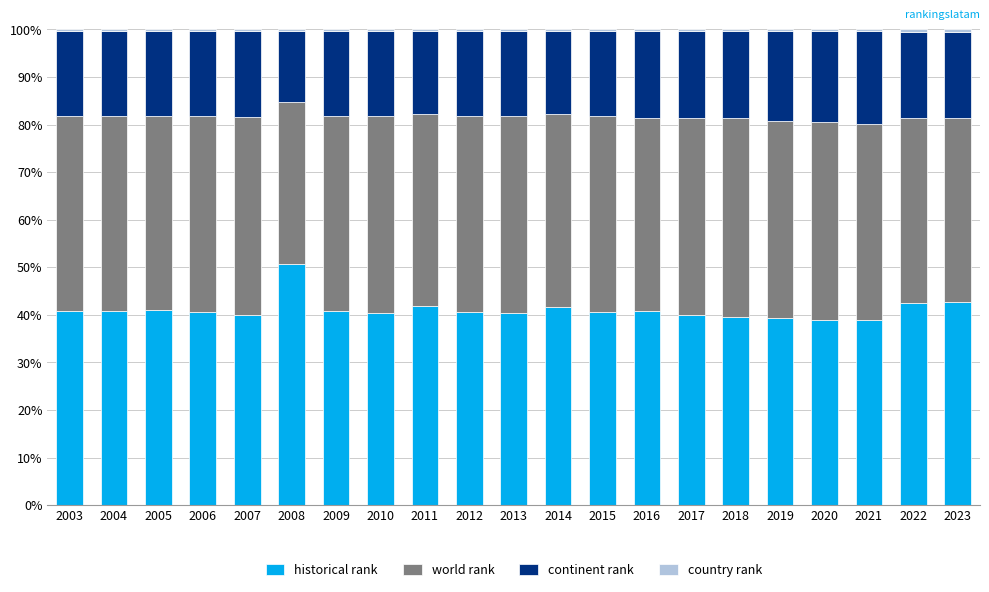

What is the difference between the maximum and minimum values in the historical rank series?

11.7